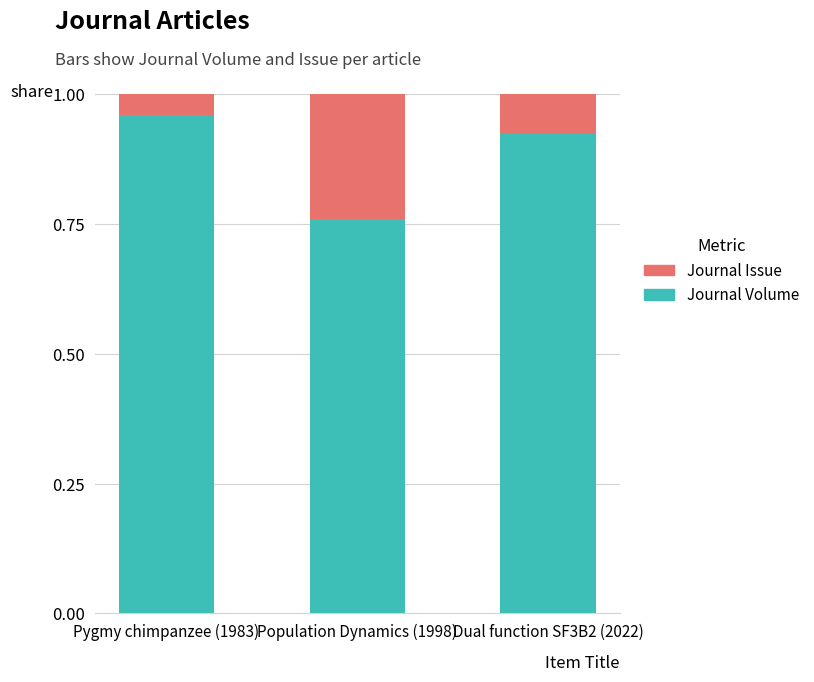

Count the number of categories in the chart.

3